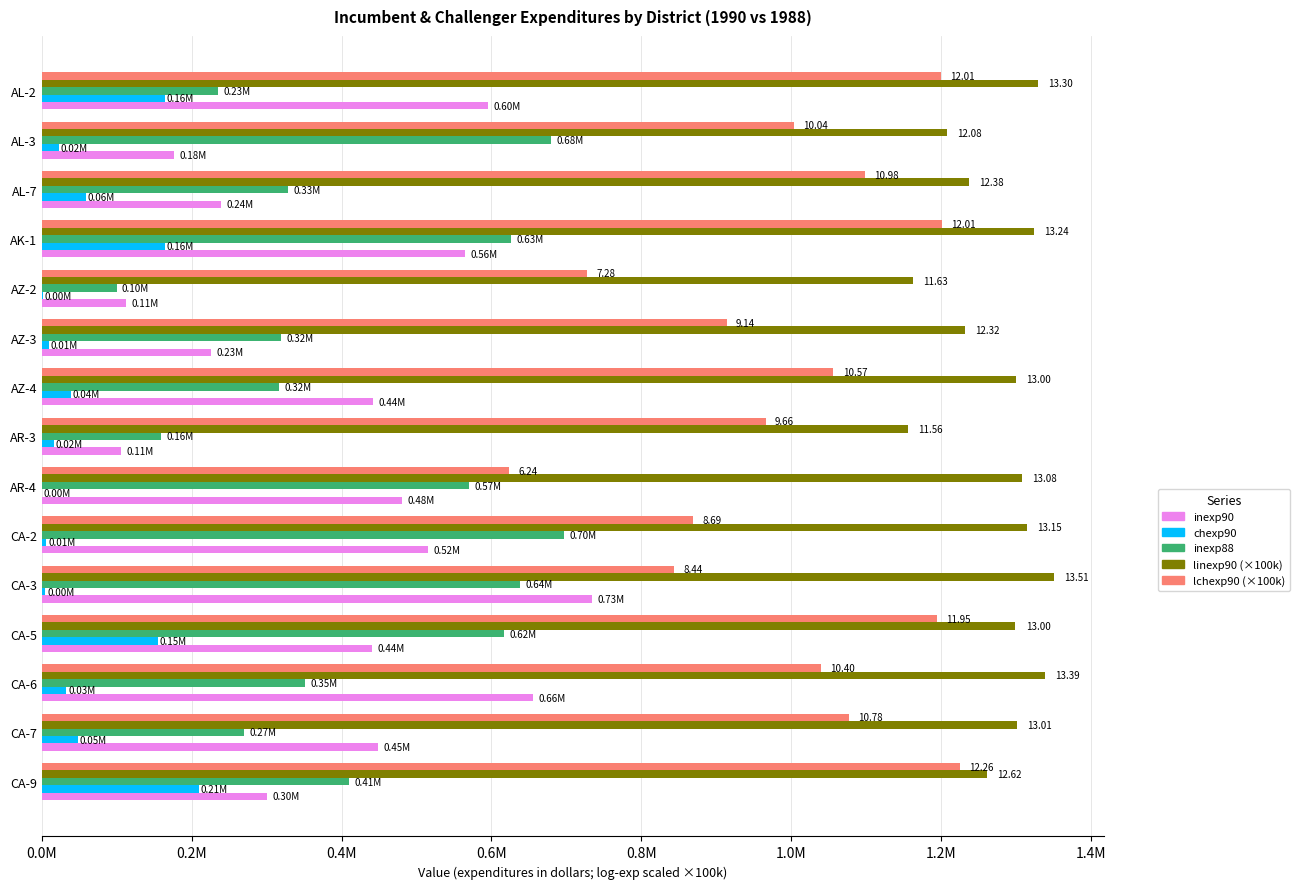

What are all the series names shown in the legend?

inexp90, chexp90, inexp88, linexp90 (×100k), lchexp90 (×100k)